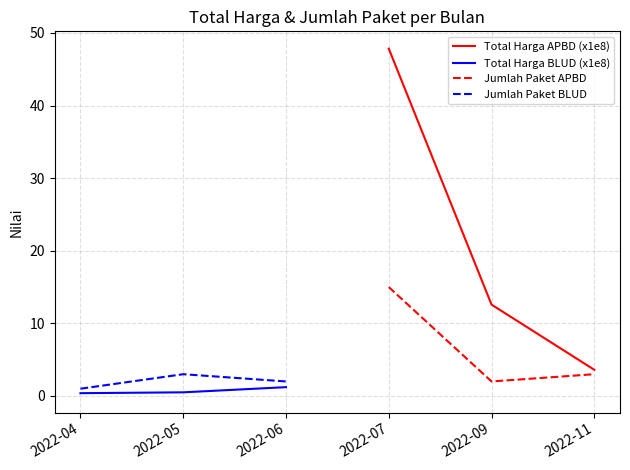

What is the difference between the second highest and minimum values in the Jumlah Paket APBD series?

1.0